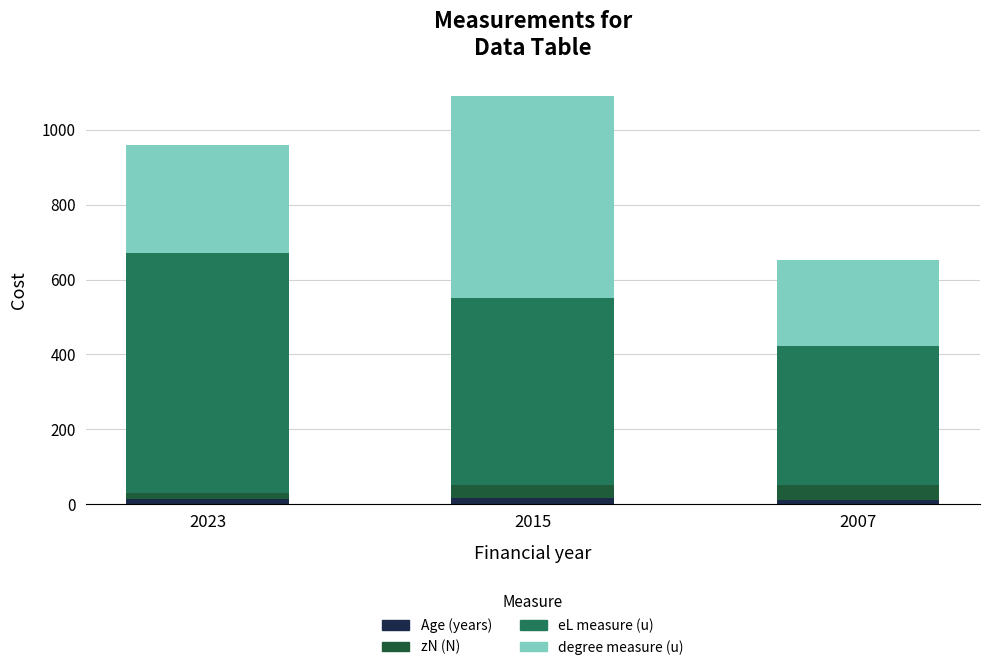

At which category is the sum across all series the highest?

2015